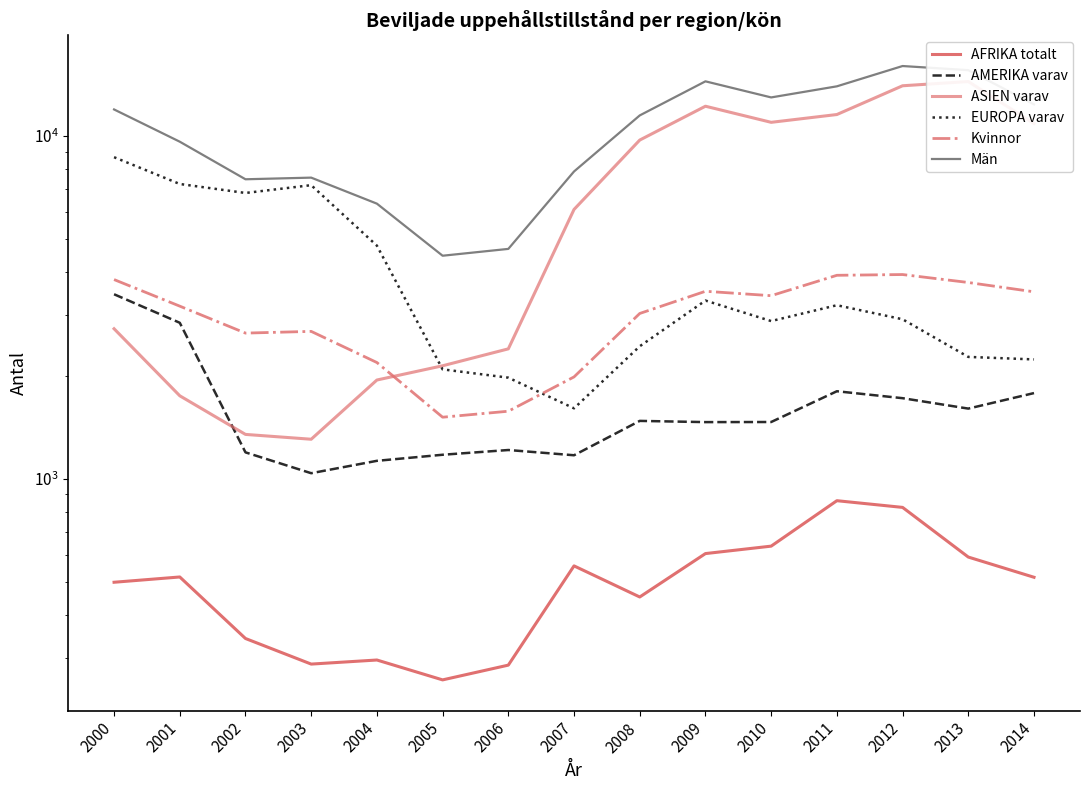

What is the maximum value shown in the chart?

15994